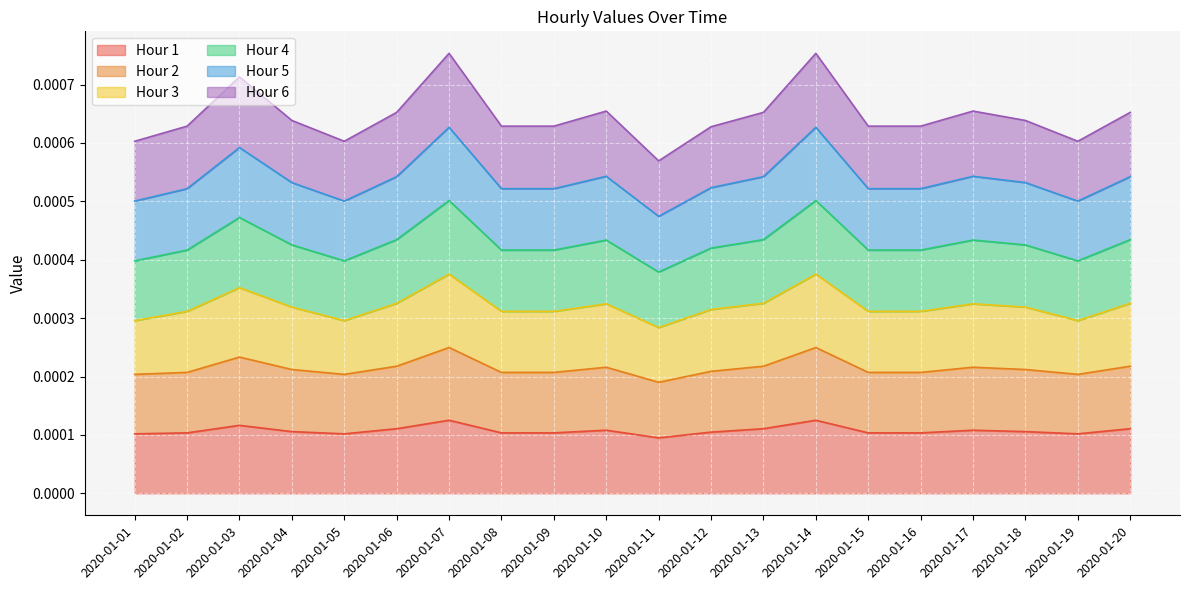

Which series has the largest range (max minus min)?

Hour 4